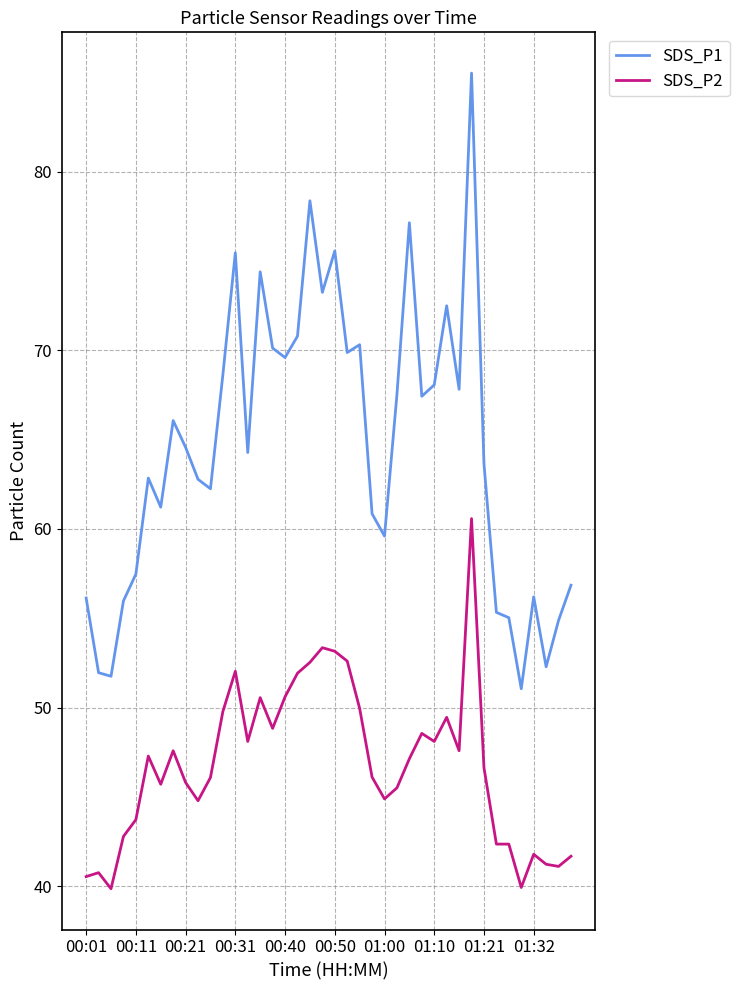

True or false: SDS_P1 and SDS_P2 cross at least once.

False